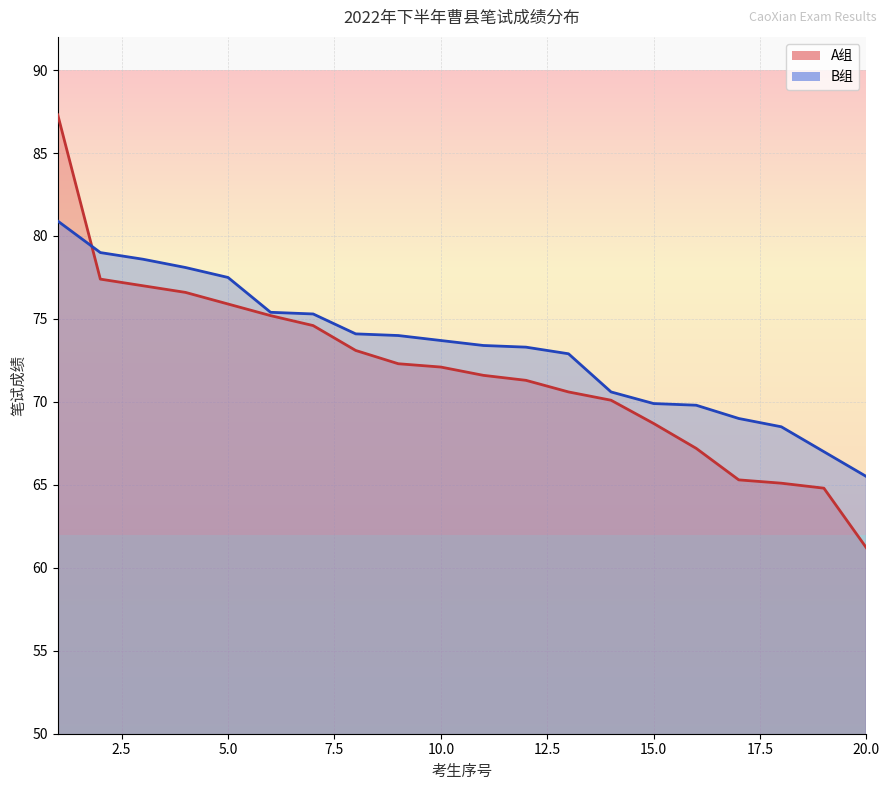

How many times do B组 and A组 cross each other?

1